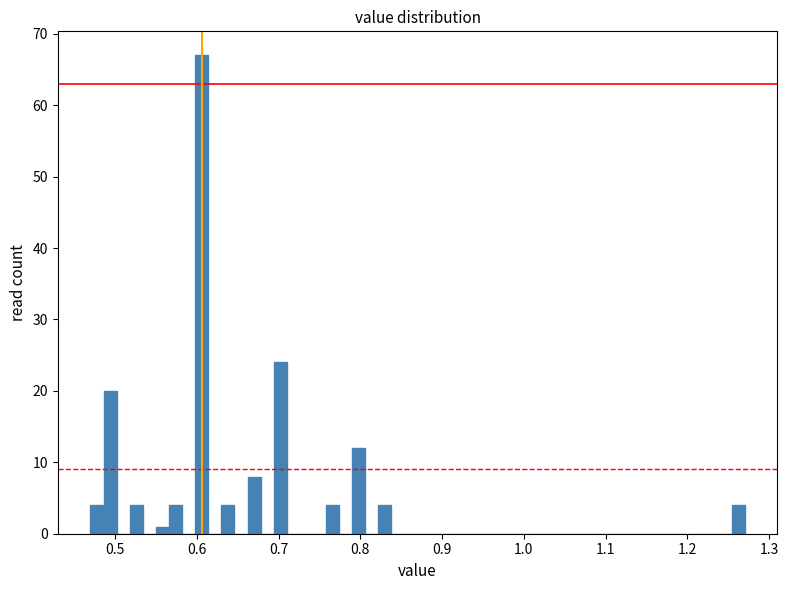

Around what value on the x-axis is the tallest bar? Give the approximate position of its centre, as read against the axis.

0.61